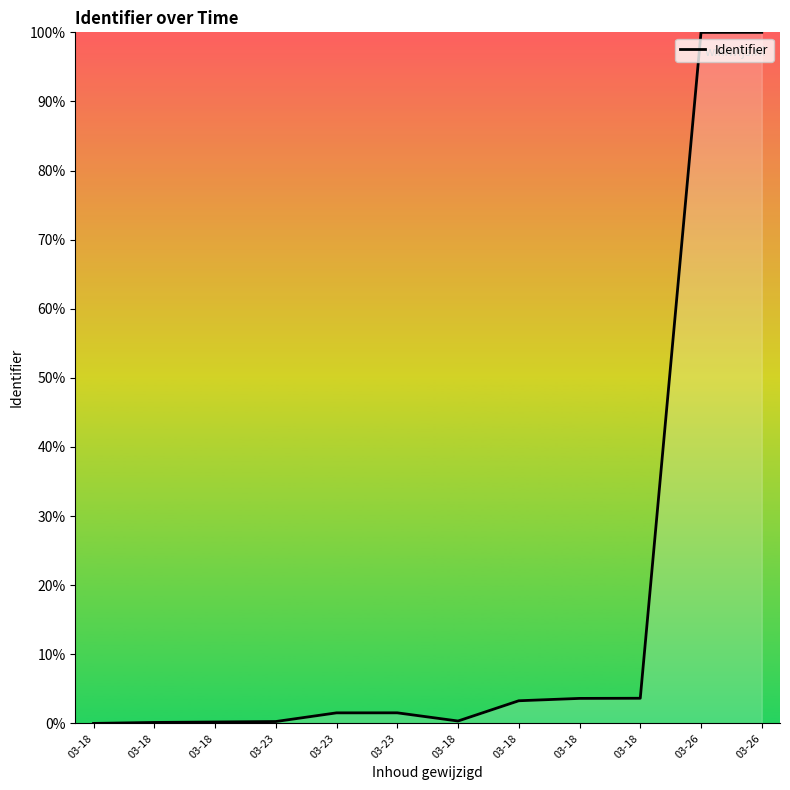

List the labels in order of value, largest first.

03-26, 03-26, 03-18, 03-18, 03-18, 03-23, 03-23, 03-18, 03-23, 03-18, 03-18, 03-18